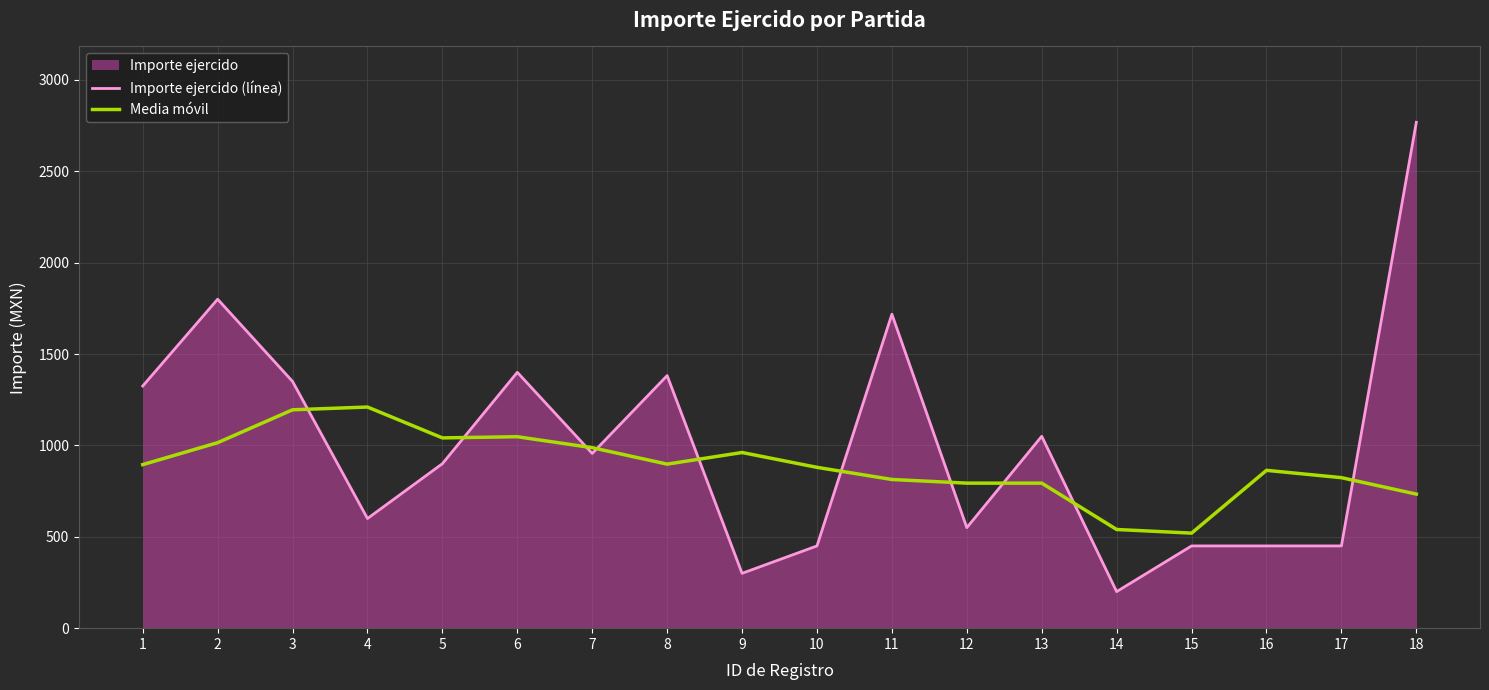

Where is the first local maximum for Importe ejercido (línea)?

2